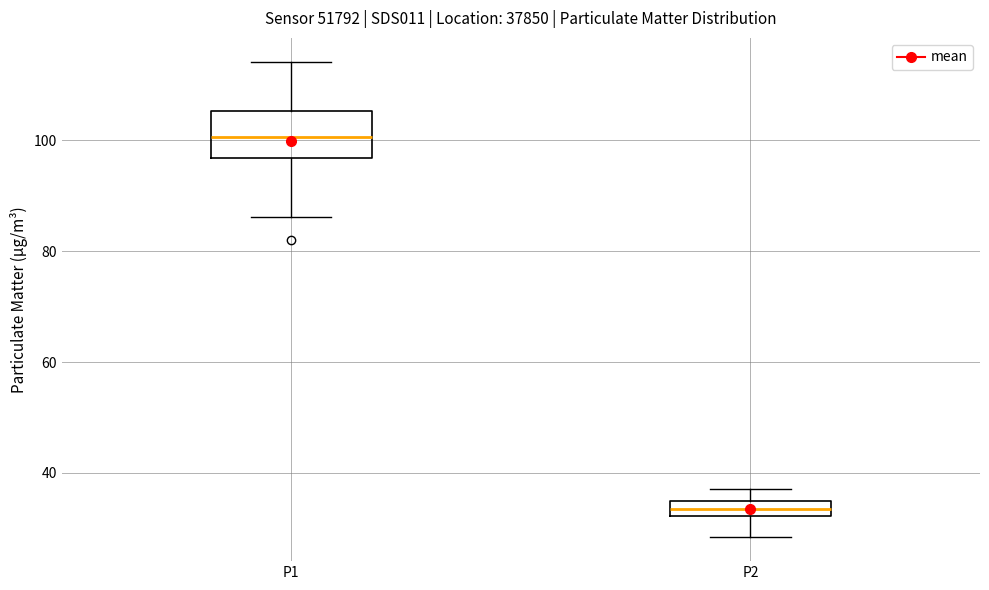

Where does the upper whisker of the box for P1 end on the y-axis? The values are not printed on the chart, so give them approximately, as read against the axis.

114